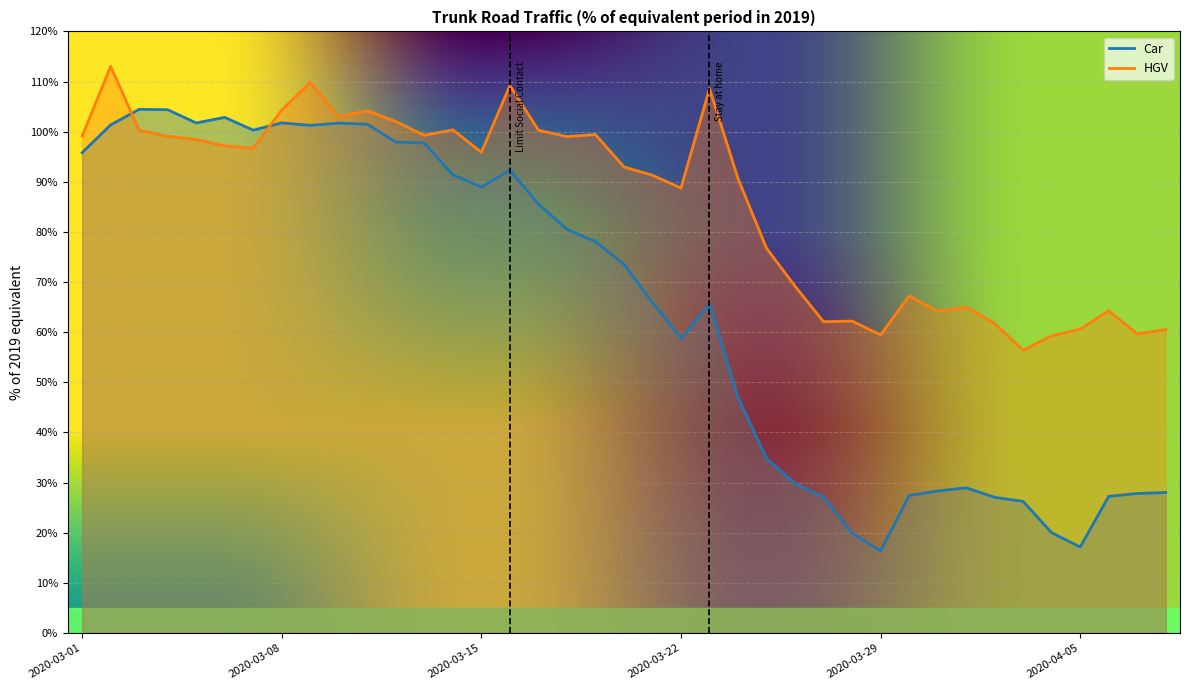

Which series has the widest spread of values?

Car